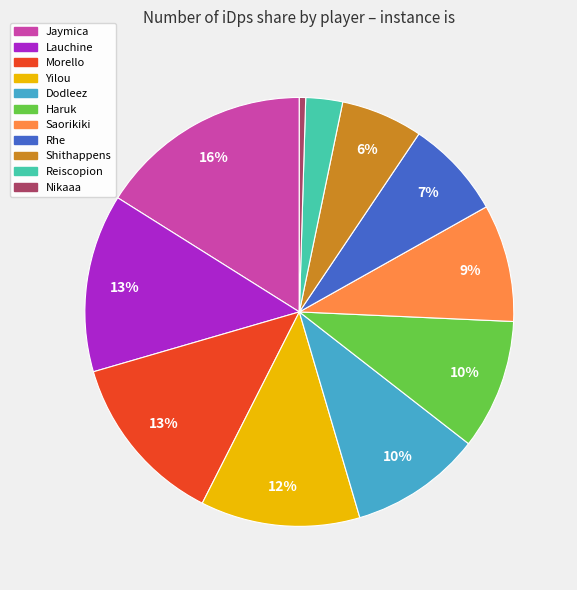

Is there a majority slice in this chart?

No